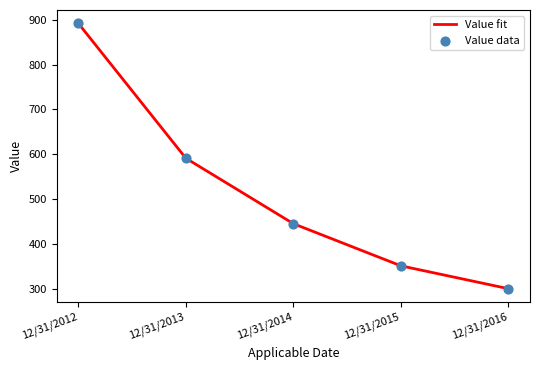

Between 12/31/2013 and 12/31/2015, which is larger?

12/31/2013